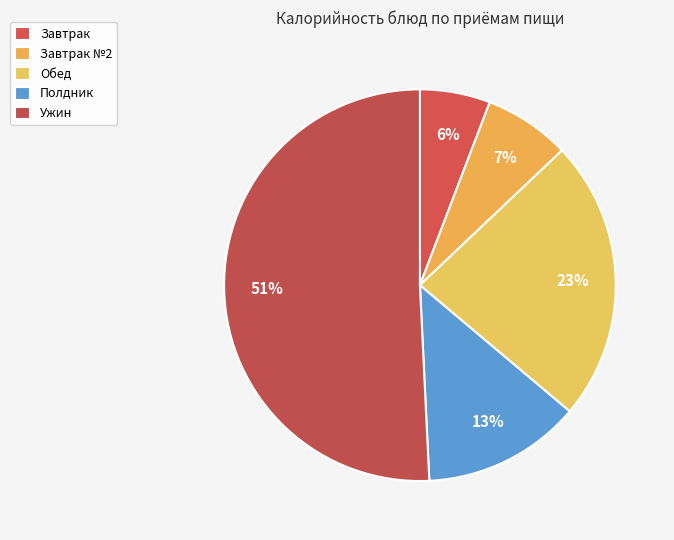

How much of the chart is everything except Полдник?

86.9%